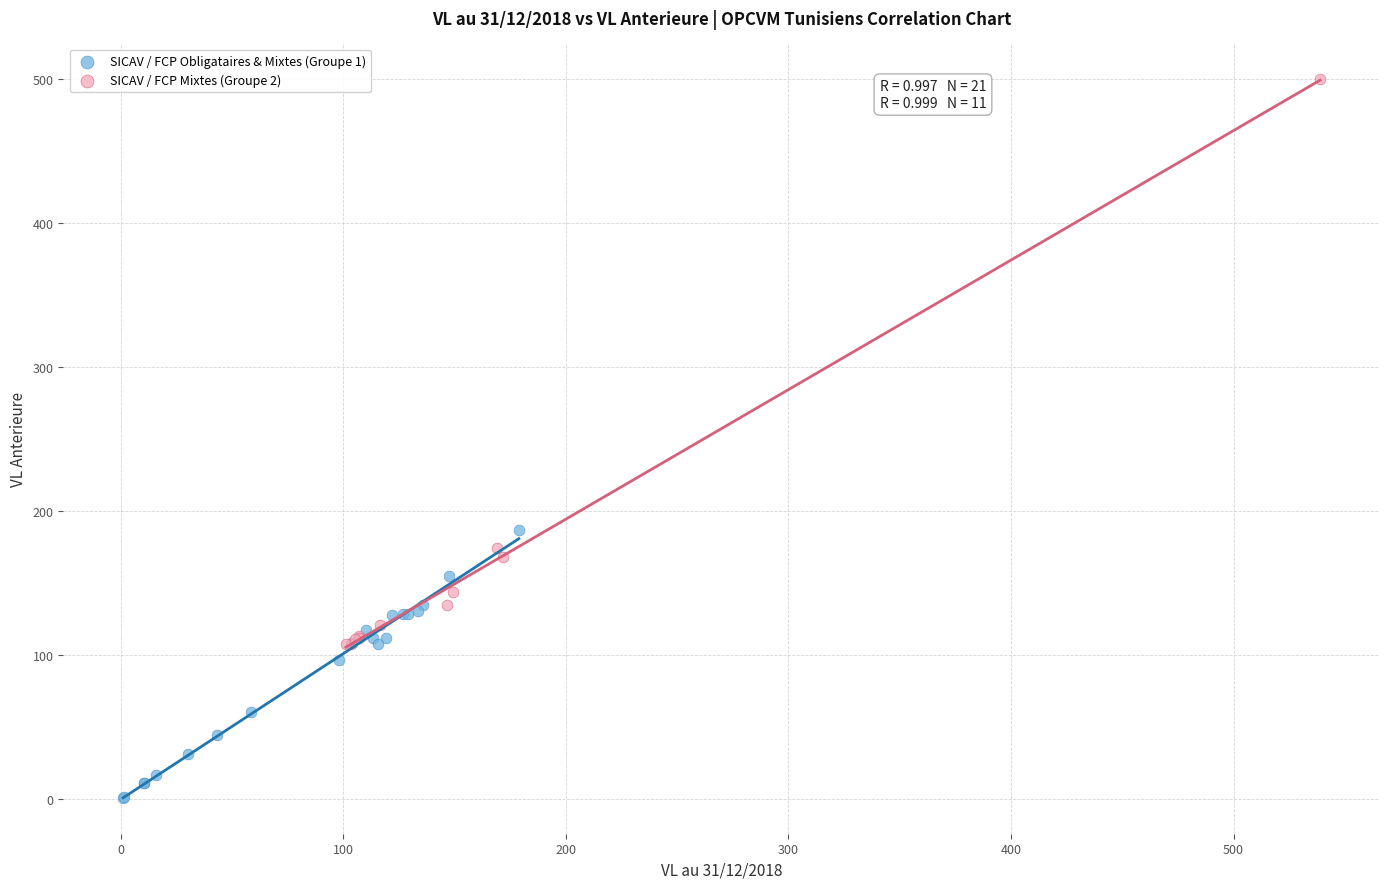

What are all the series names shown in the legend?

SICAV / FCP Obligataires & Mixtes (Groupe 1), SICAV / FCP Mixtes (Groupe 2)